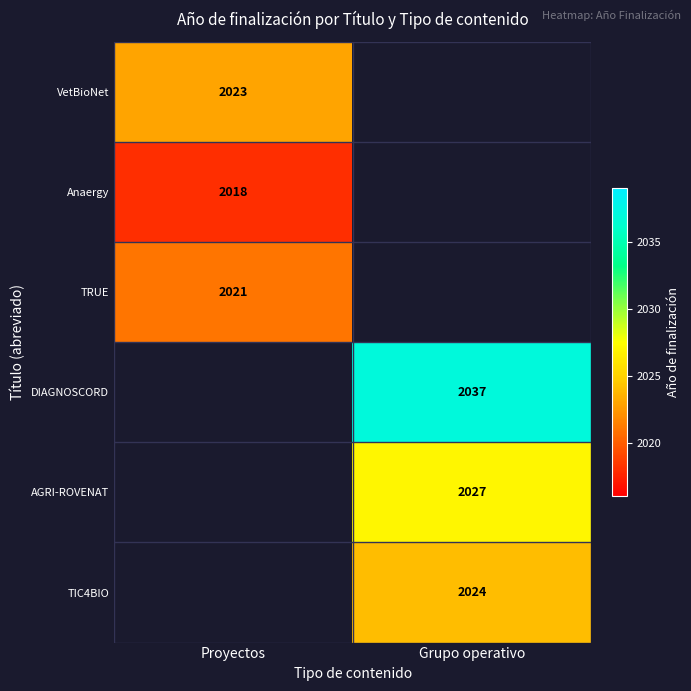

Is it true that TIC4BIO equals 2024 at Grupo operativo?

True